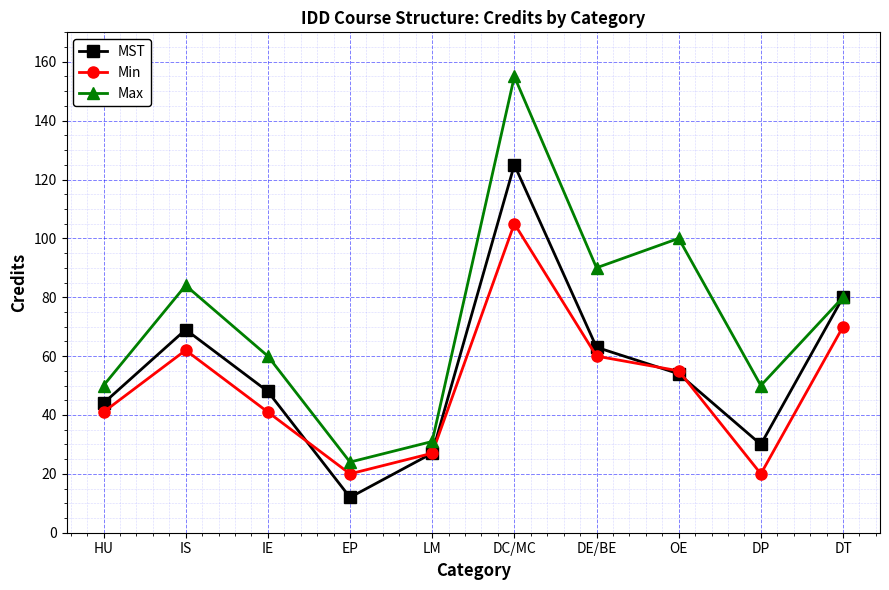

List the series in order of their peak value, lowest first.

Min, MST, Max